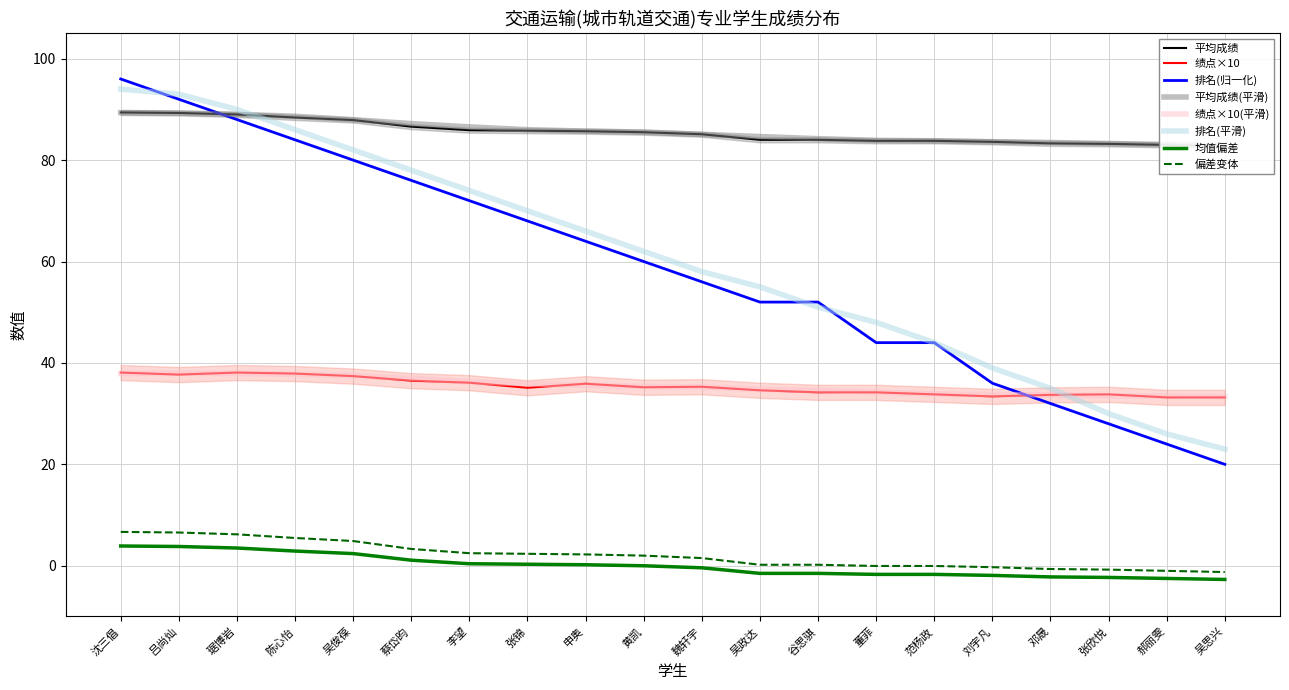

What is the total value across all series at 申奥?

185.6